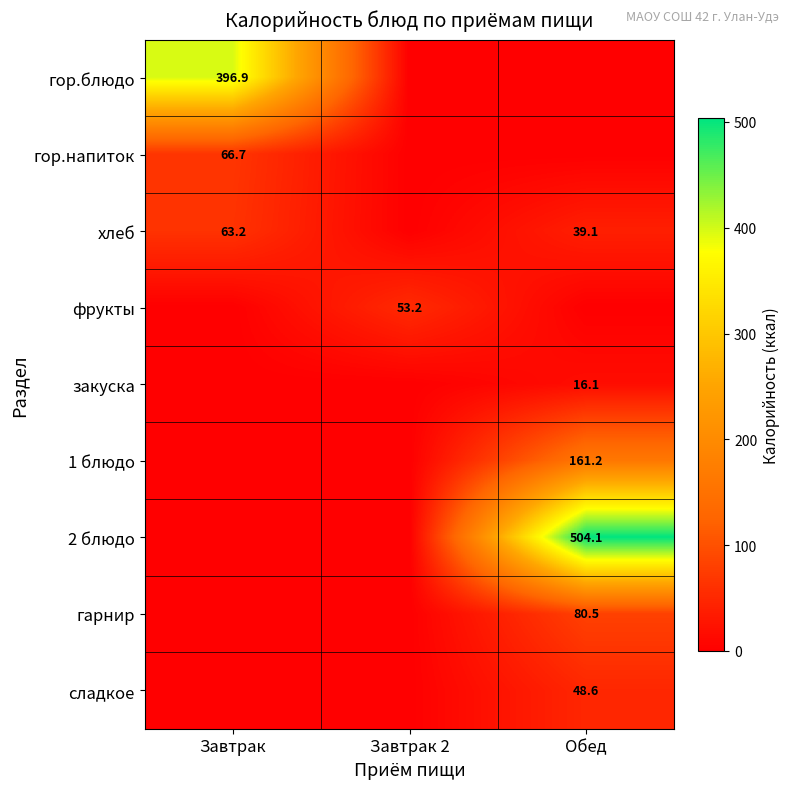

Which has a higher value, Завтрак or Обед?

Завтрак